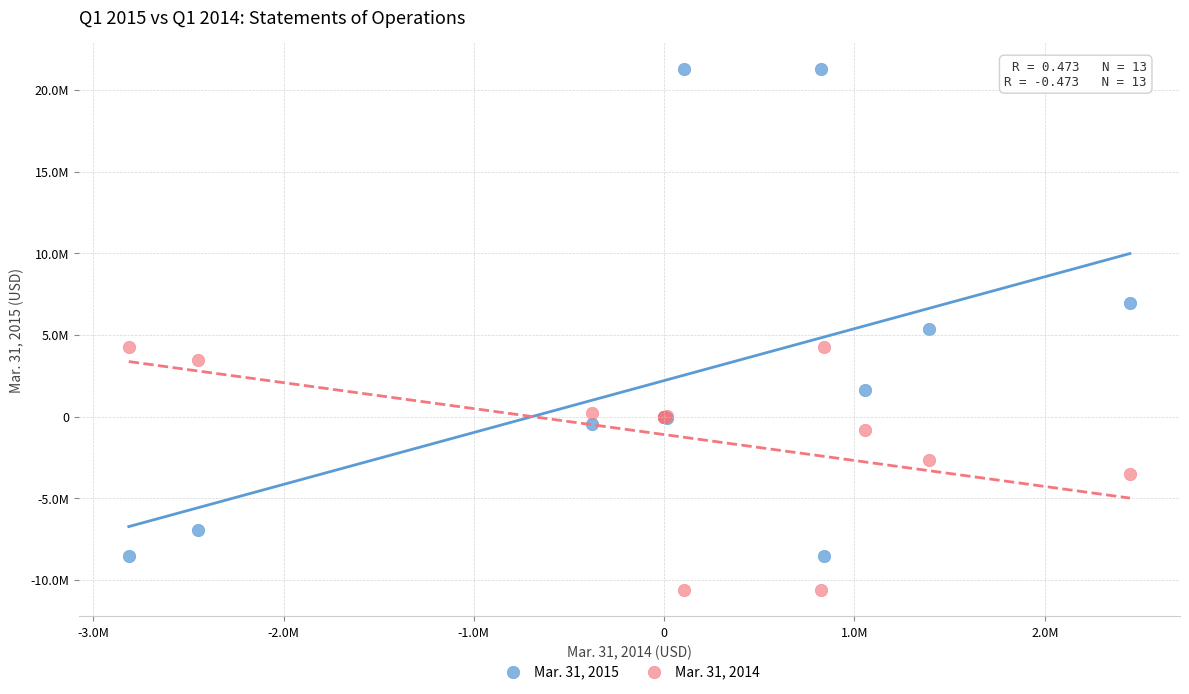

Which series has the largest Y range (max minus min)?

Mar. 31, 2015